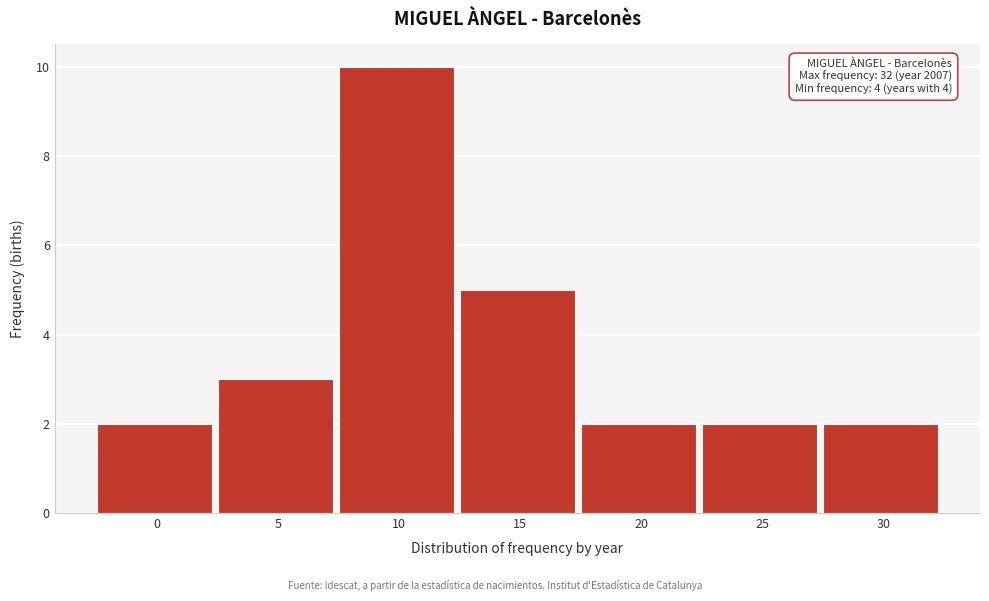

Reading left to right, extract all data points from this chart.

0=2	5=3	10=10	15=5	20=2	25=2	30=2